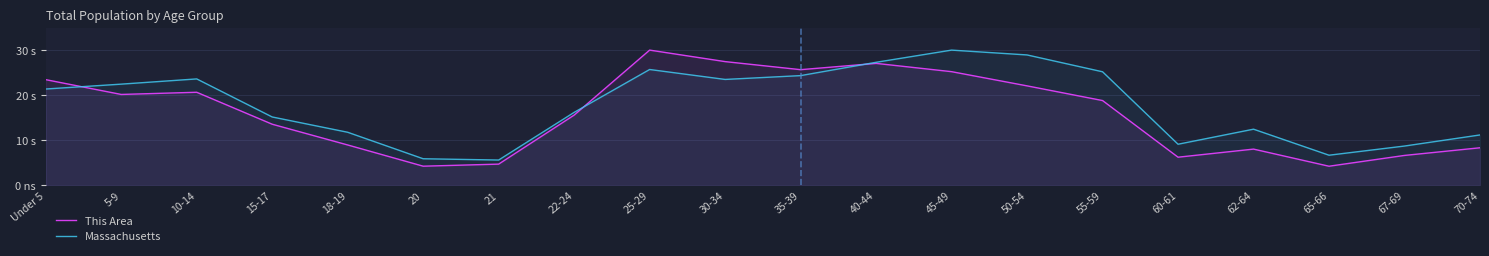

How many lines are shown in the chart?

2